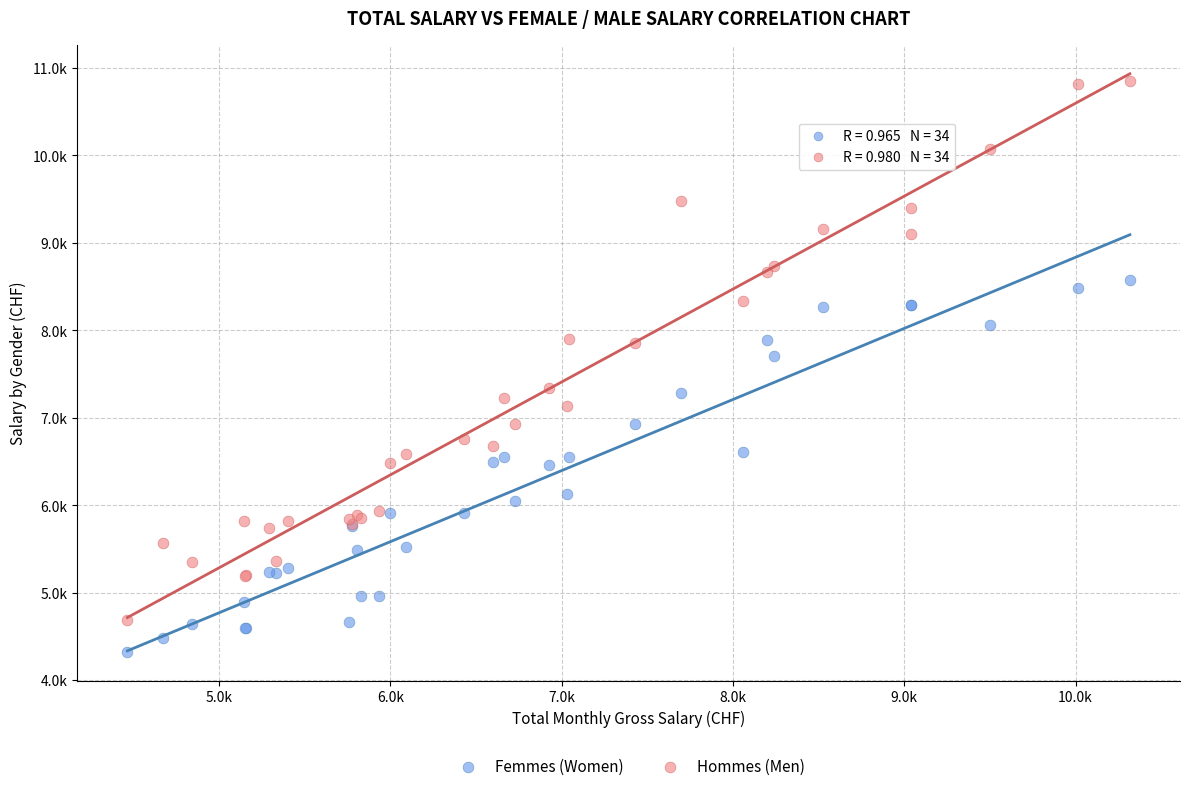

Which series contains the lowest Y value?

Femmes (Women)